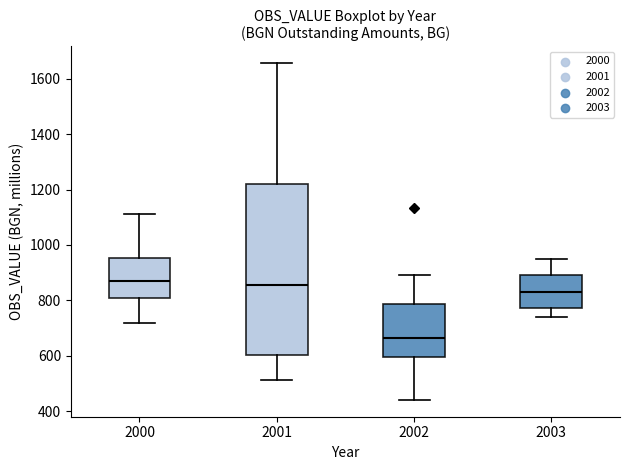

Where is the lower edge of the box at x = 2001 on the y-axis? The values are not printed on the chart, so give them approximately, as read against the axis.

600